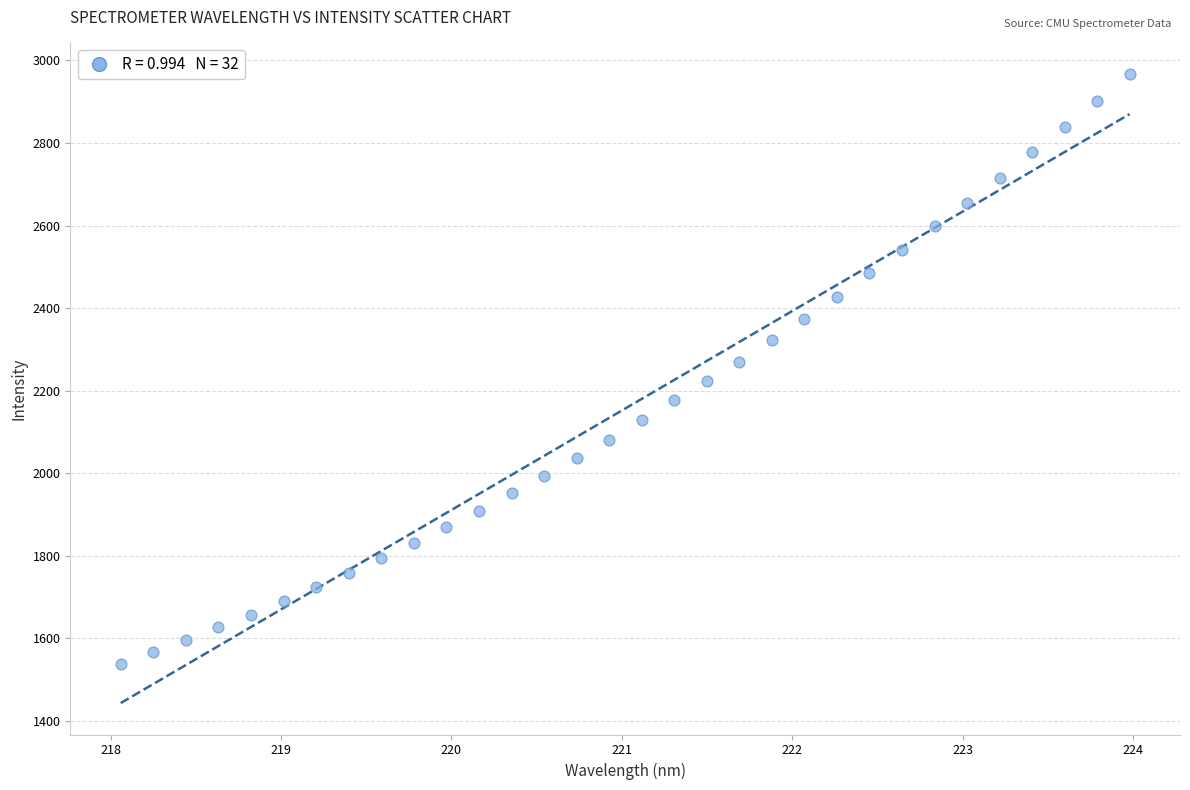

What is the range of X values (max minus min)?

5.9